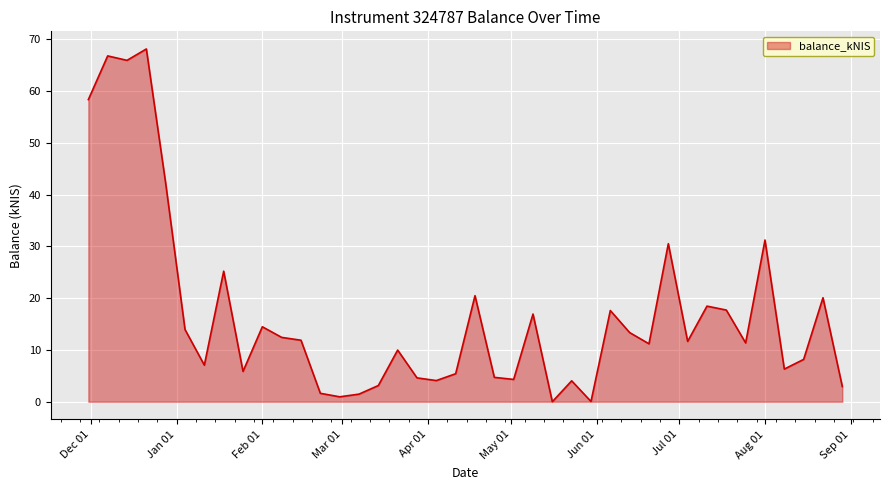

What is the maximum value shown in the chart?

68.2